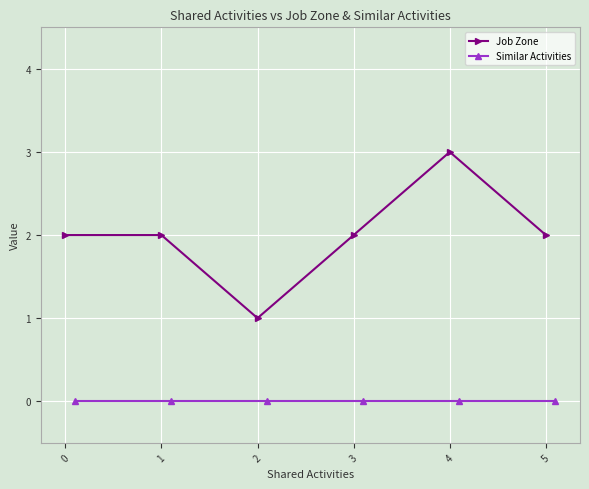

Reading left to right, list all the values displayed in this chart.

Job Zone: 0=2	1=2	2=1	3=2	4=3	5=2
Similar Activities: 0=0	1=0	2=0	3=0	4=0	5=0